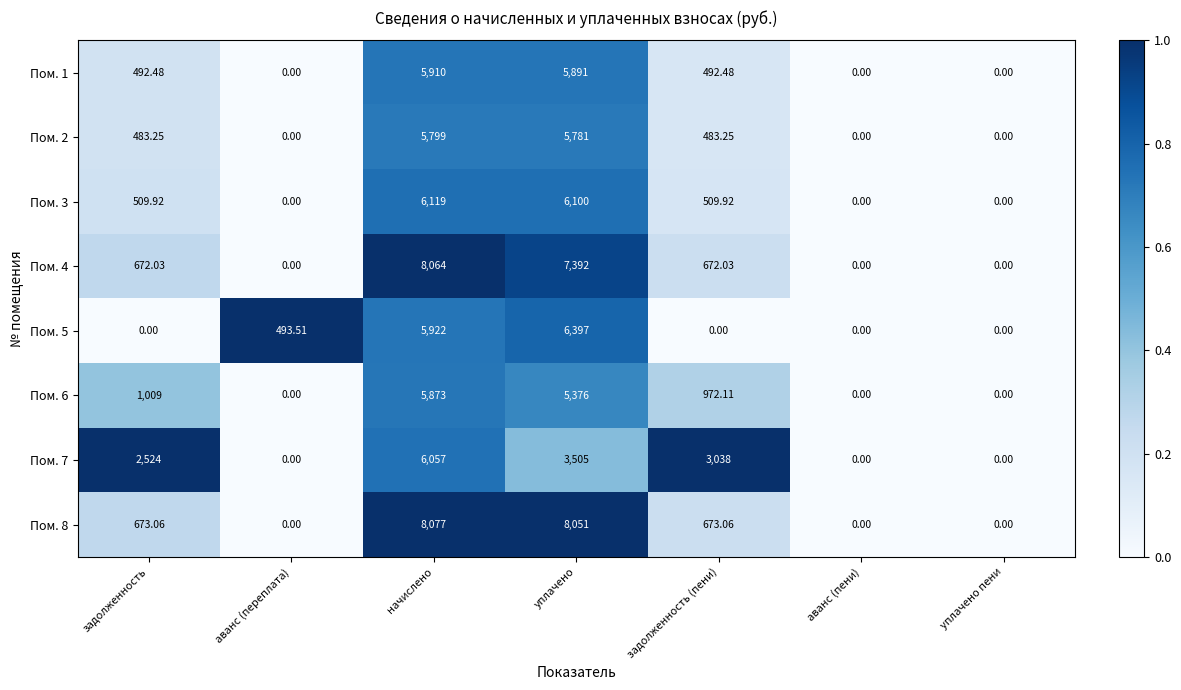

At which label does Пом. 2 first exceed 483?

задолженность